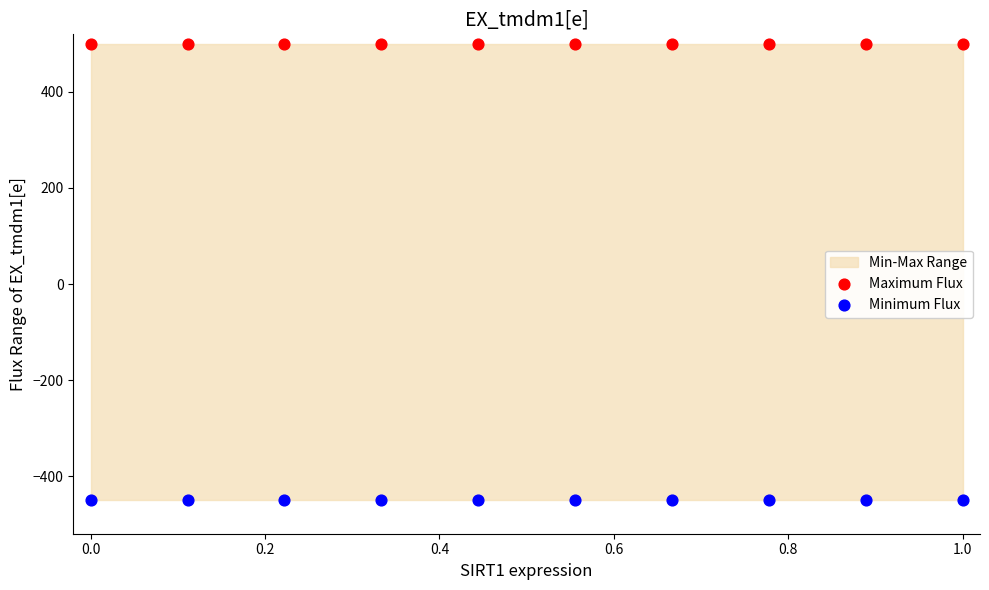

Which series contains the highest Y value?

Maximum Flux